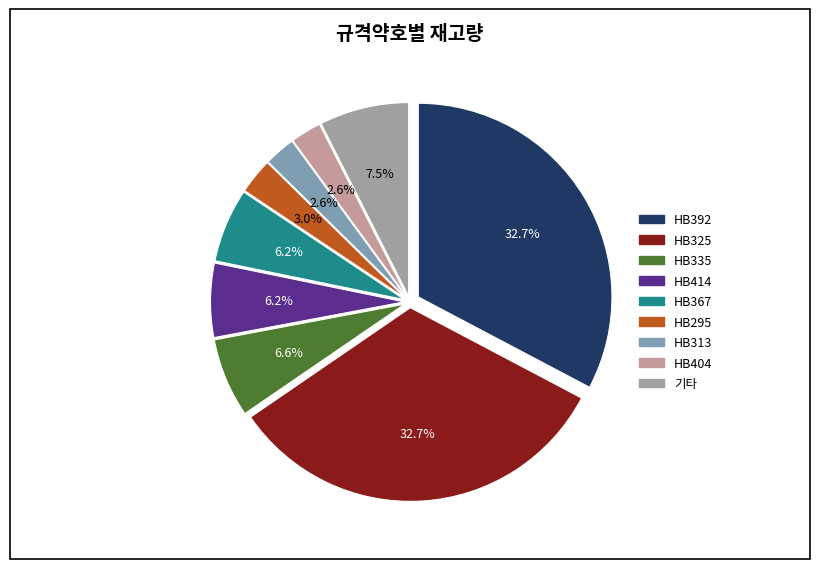

Does any single category account for the majority?

No